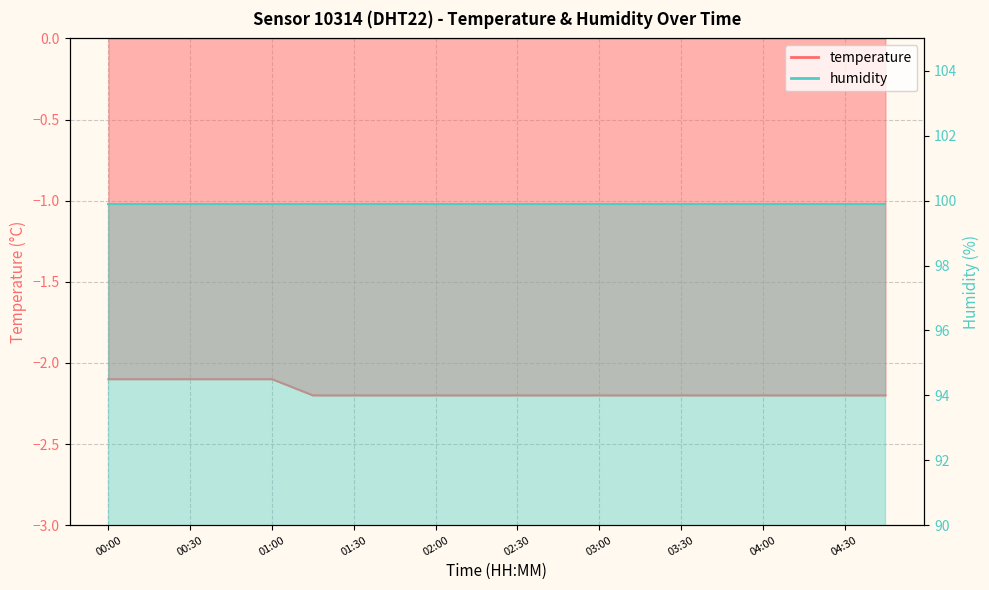

What is the label of the 4th point from the right?

04:00